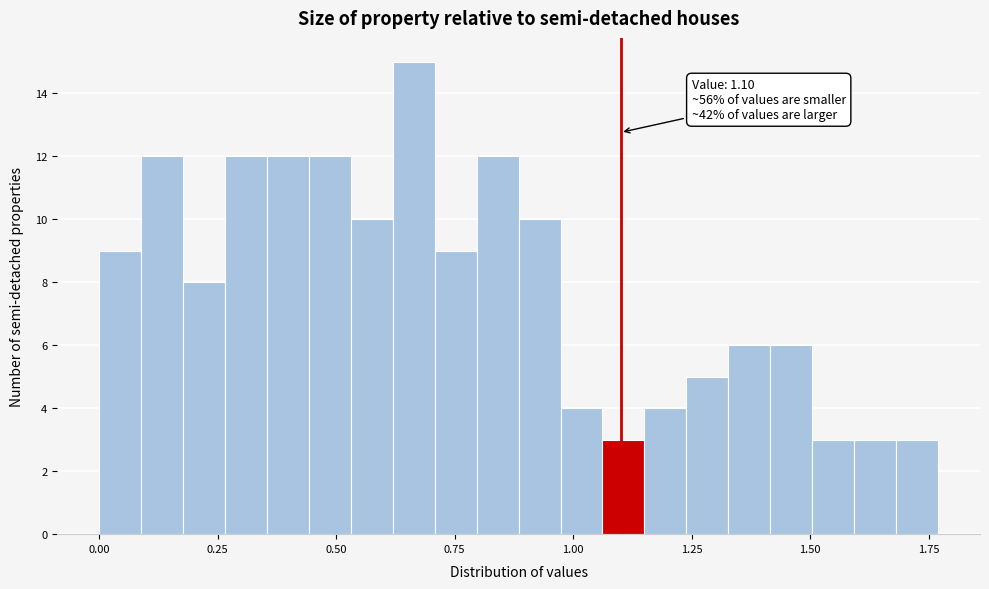

Around what value on the x-axis is the tallest bar? Give the approximate position of its centre, as read against the axis.

0.65